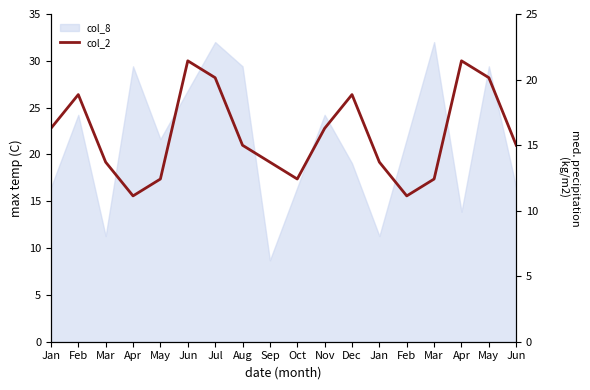

What is the label of the 10th point from the left?

Oct